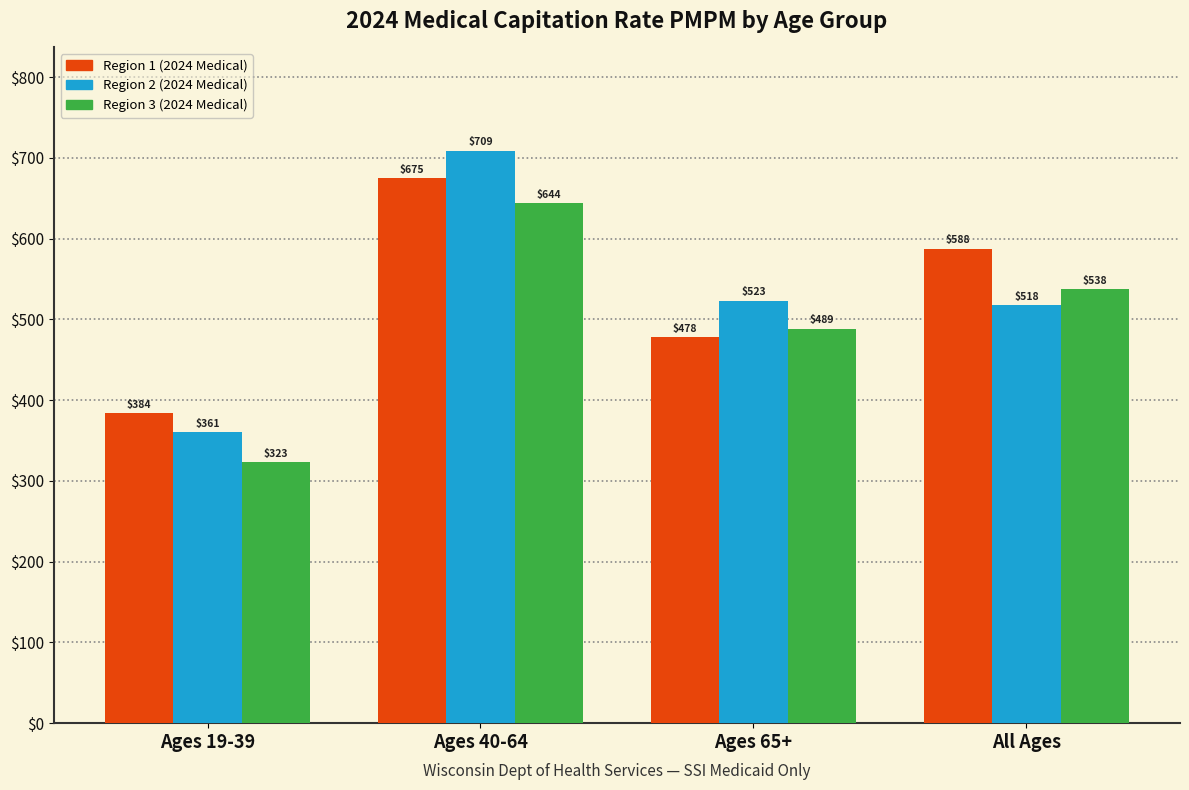

At Ages 19-39, list the series in order from largest to smallest.

Region 1 (2024 Medical), Region 2 (2024 Medical), Region 3 (2024 Medical)